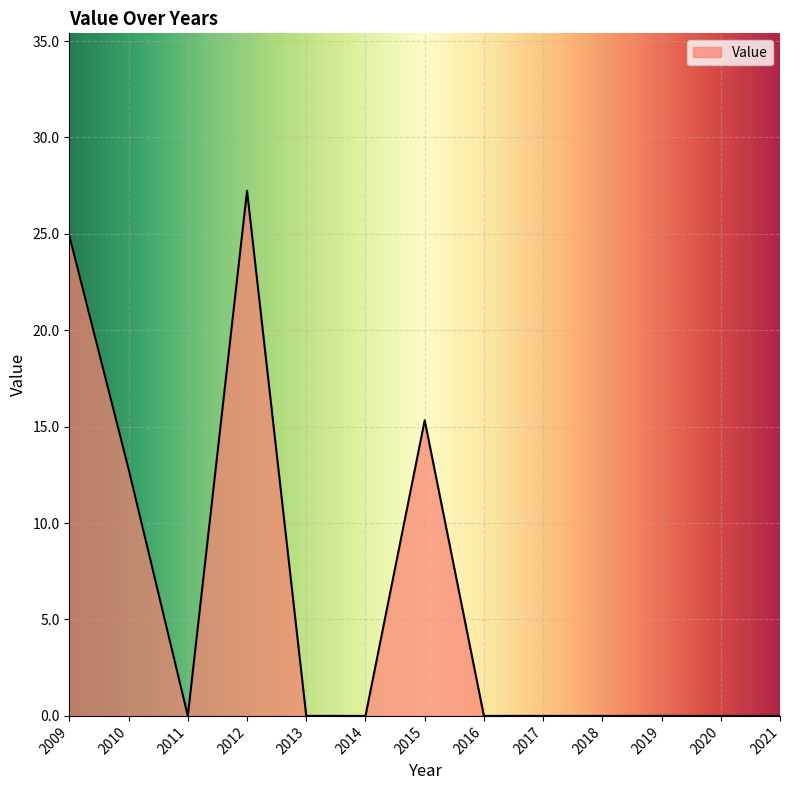

The value at 2020 is 0.0. True or false?

True